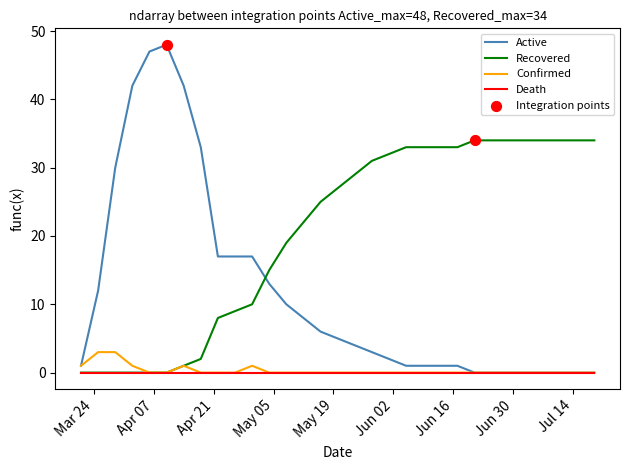

What is the greatest value displayed?

48